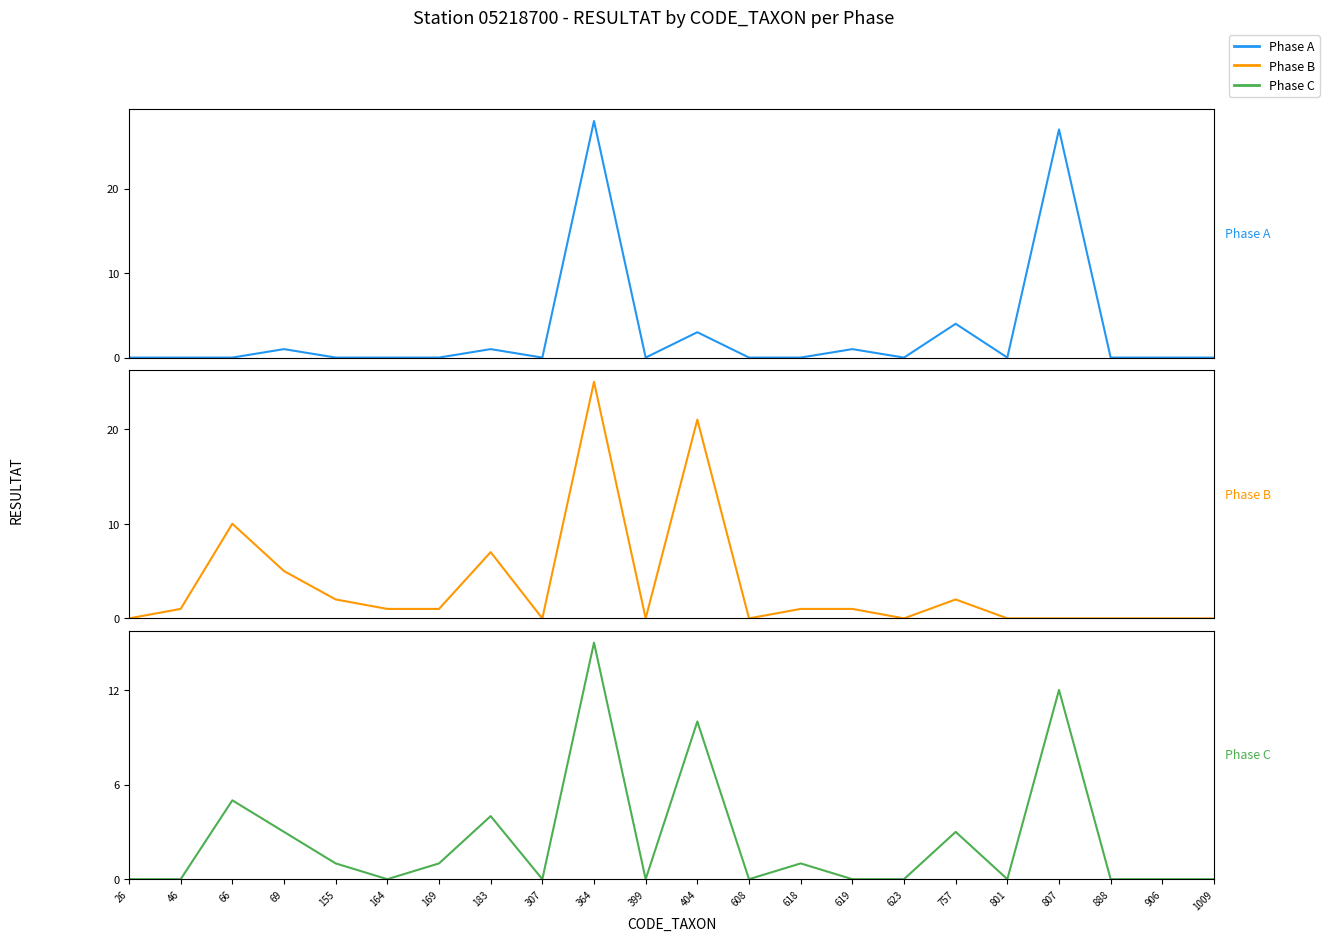

How many interior local peaks does the Phase C series have?

7